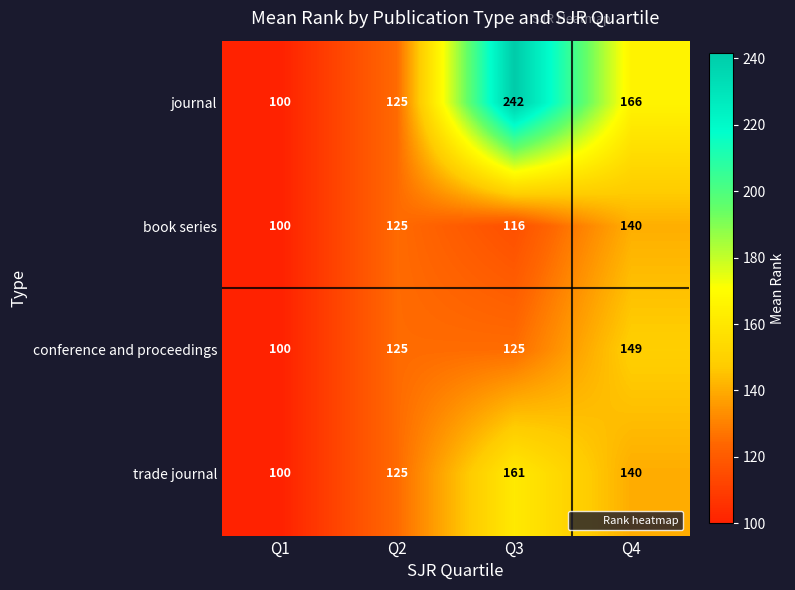

True or false: book series has a value of 100 at Q1.

True